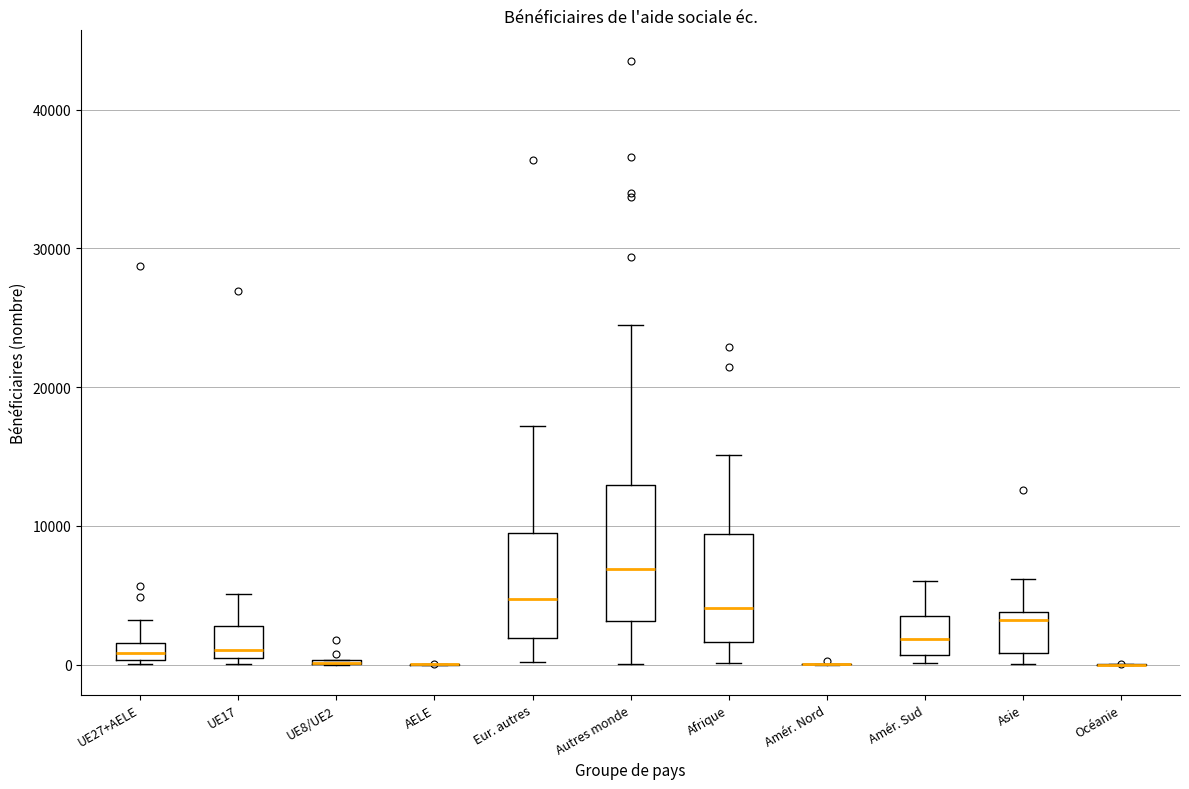

Comparing the boxes themselves (not the whiskers), which one is the tallest?

Autres monde